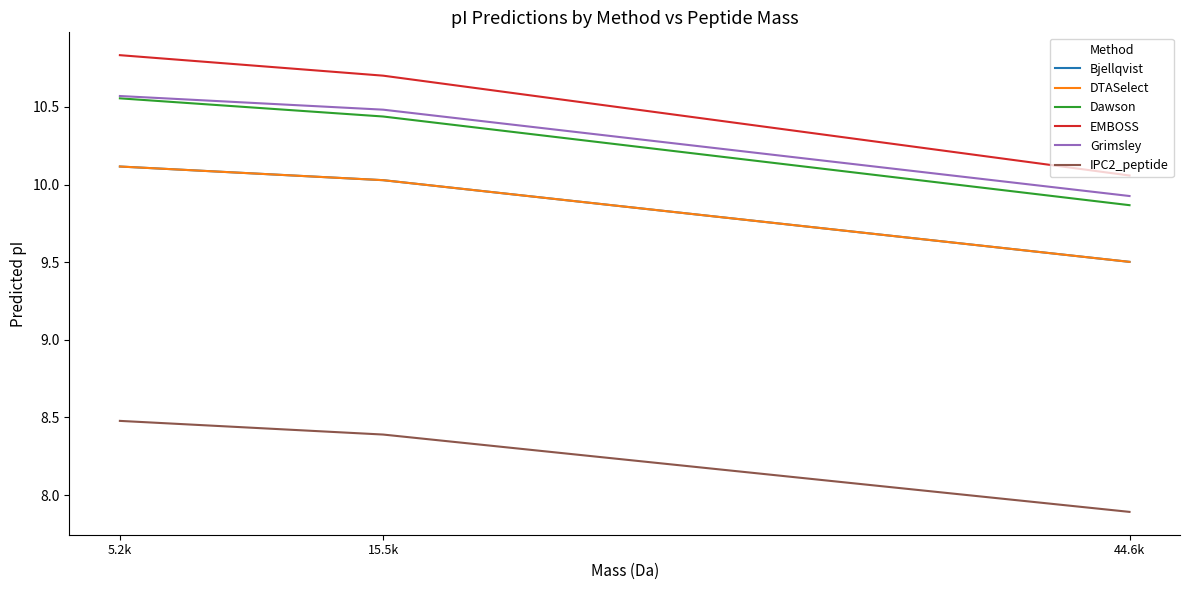

Does the chart display data point markers on the line(s)?

No